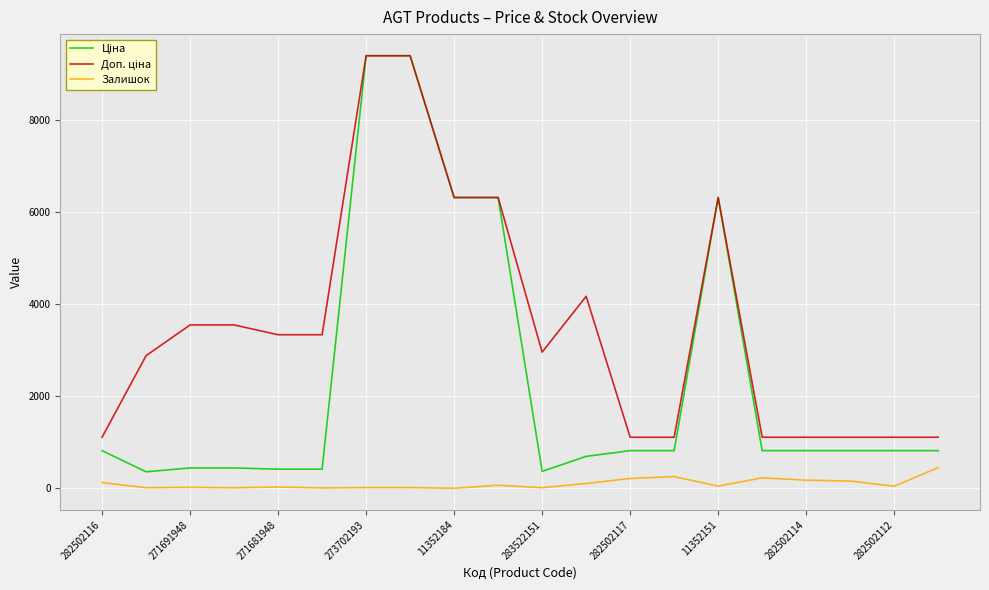

What is the maximum value shown in the chart?

9384.0